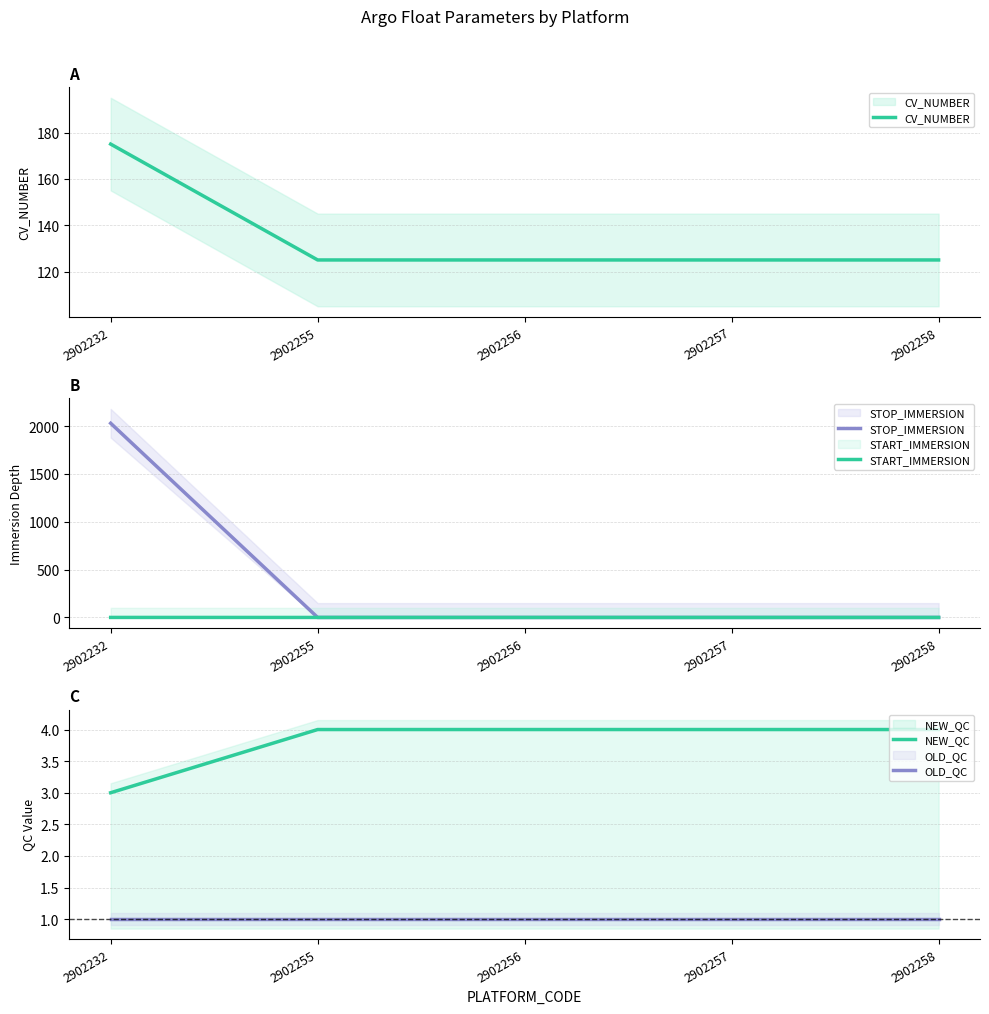

True or false: START_IMMERSION has more than 1 interior local peaks.

False